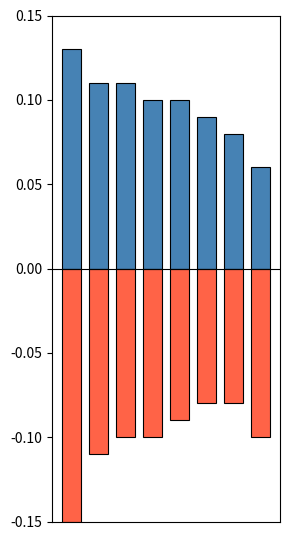

Rank the series by their average value, from highest to lowest.

positive, negative